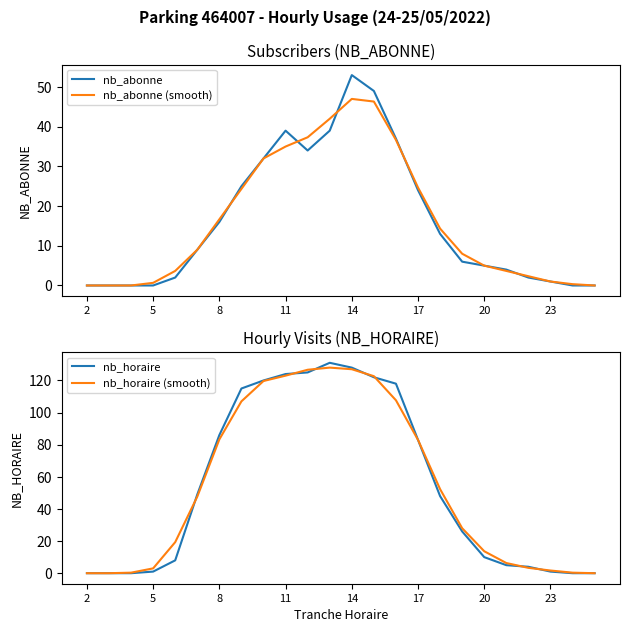

Which series has the largest total across all categories?

nb_horaire